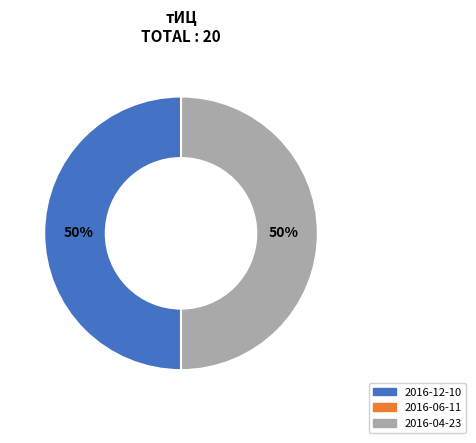

What percentage is the 2016-04-23 slice, to the nearest percent?

50%